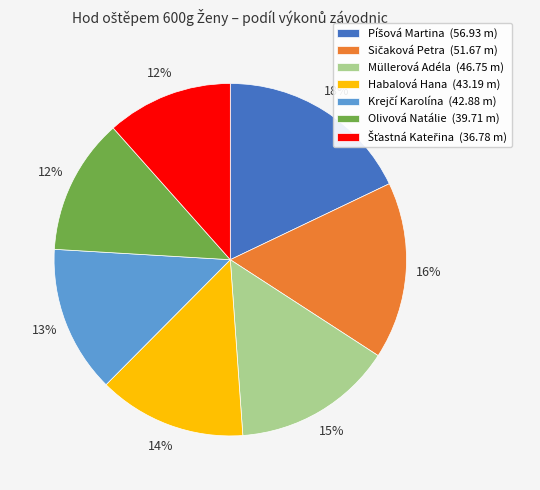

Is there any slice that represents more than half of the pie?

No